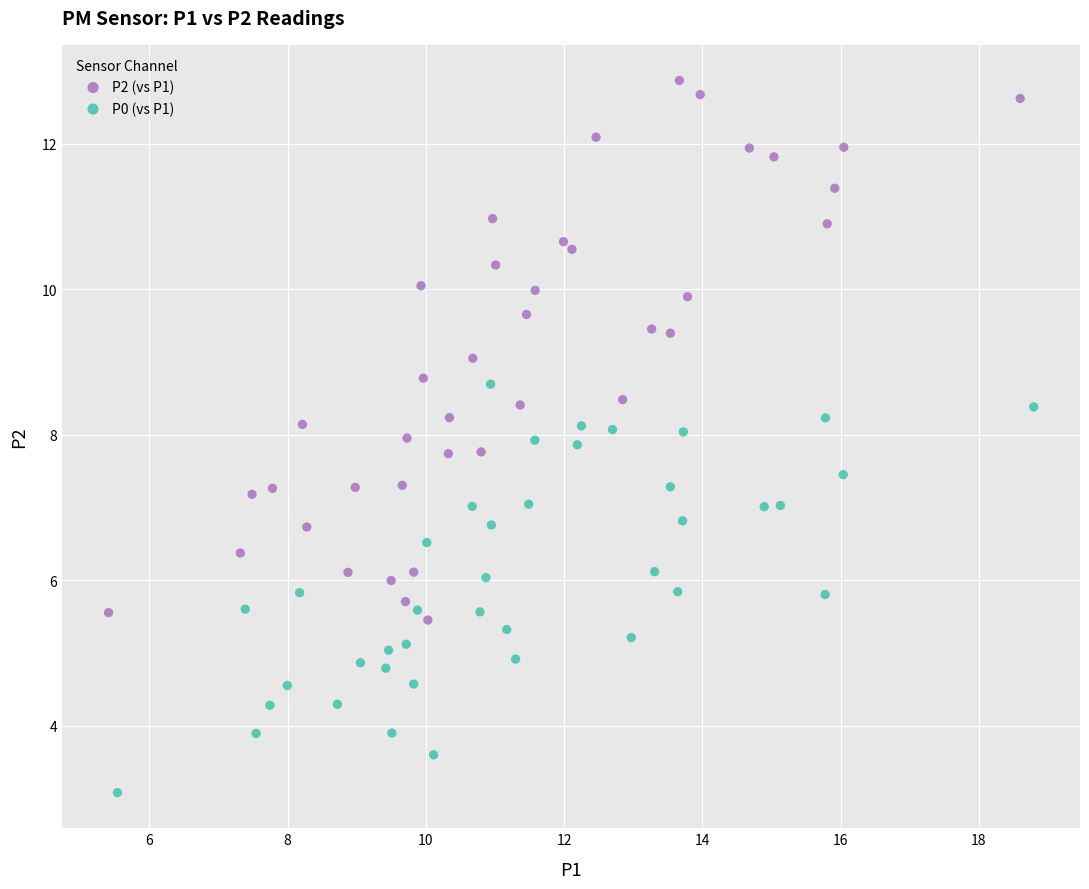

What are all the series names shown in the legend?

P2 (vs P1), P0 (vs P1)